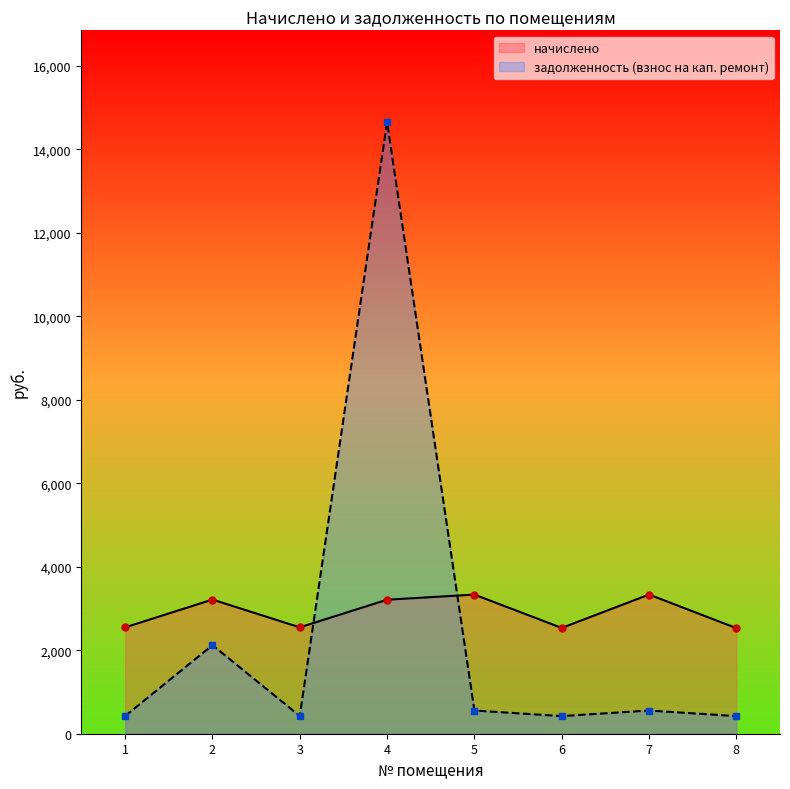

What is the value of the начислено point at the 5th from the left?

3333.5